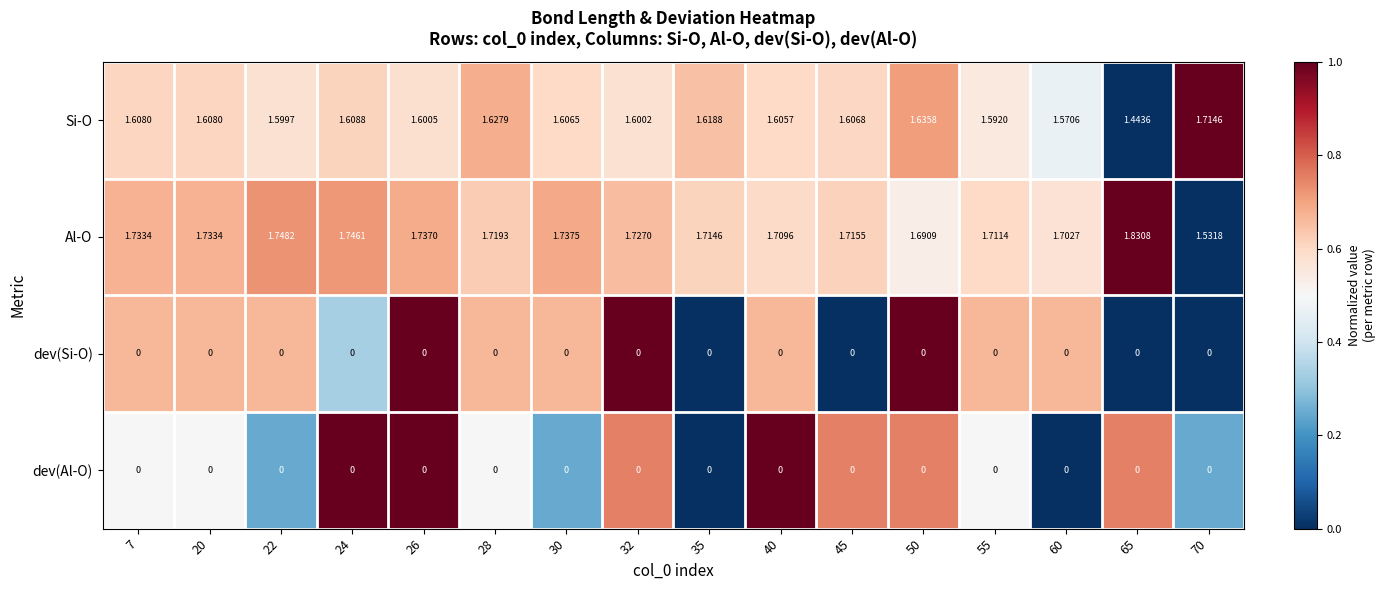

Which series changed the most between 24 and 26?

Al-O